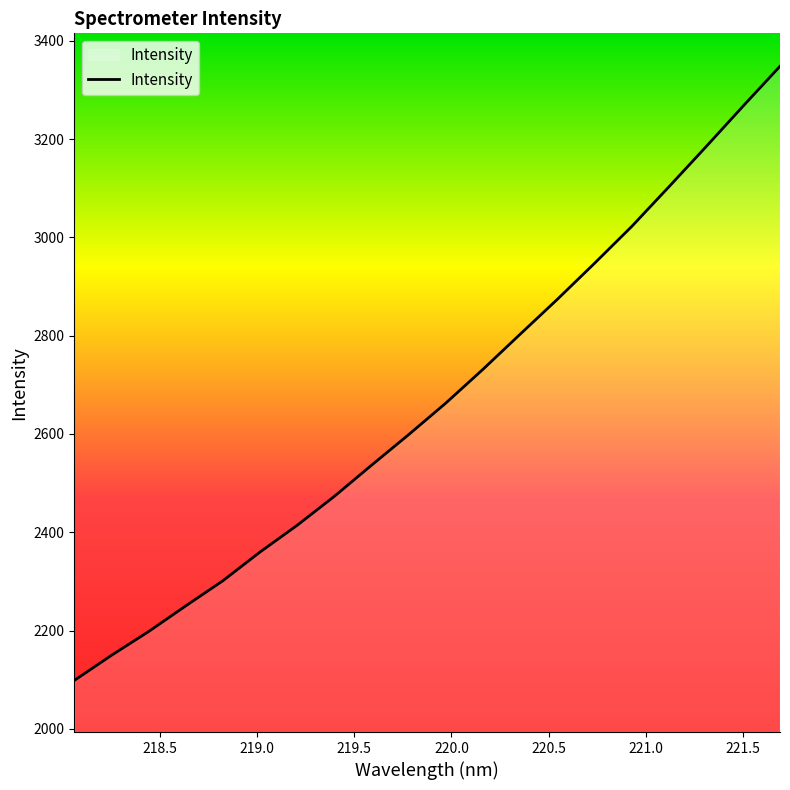

What is the difference between the maximum and minimum values?

1249.7